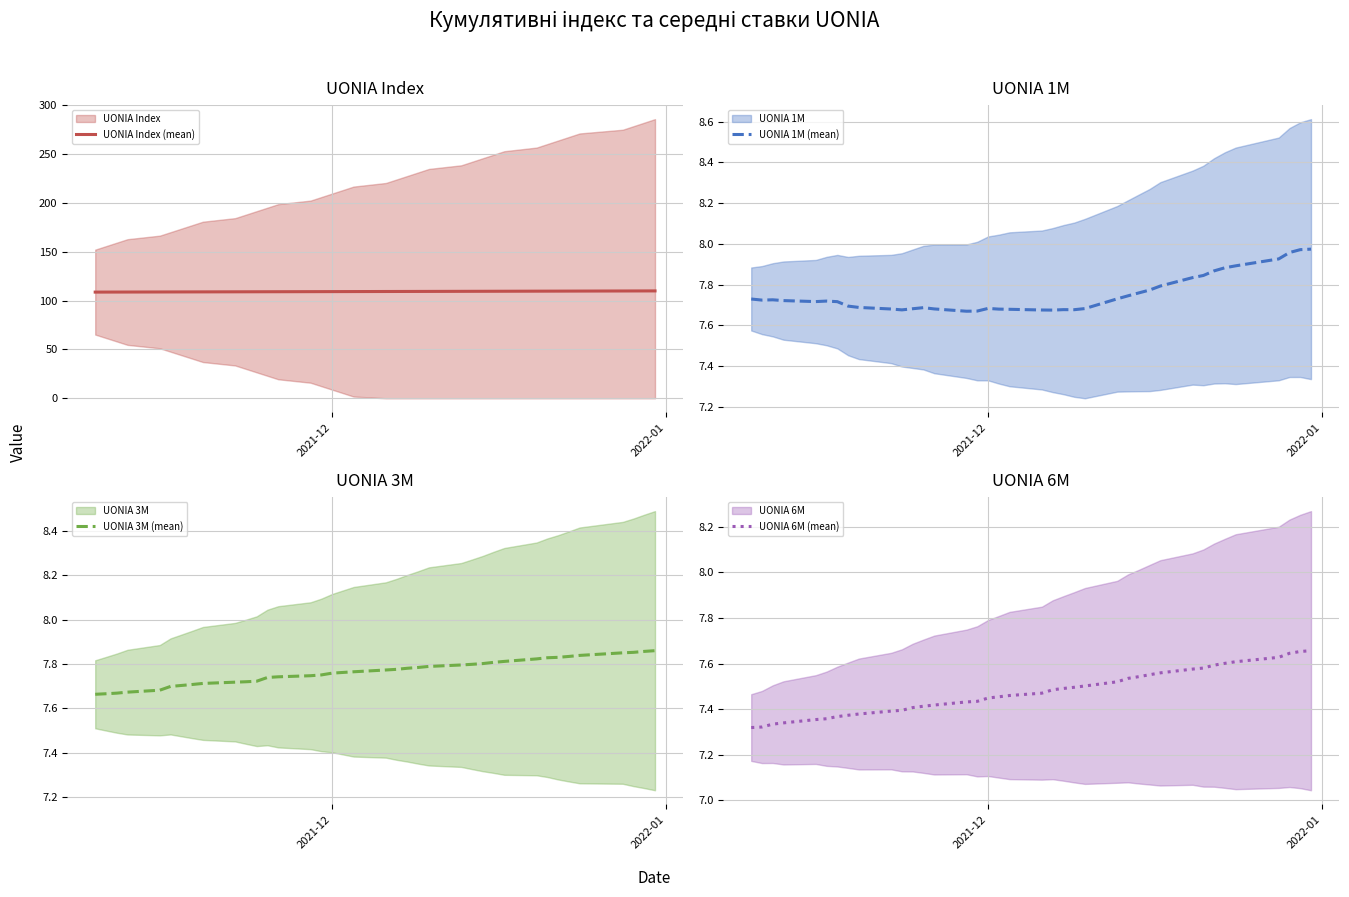

Which series has the largest range (max minus min)?

UONIA Index (mean)